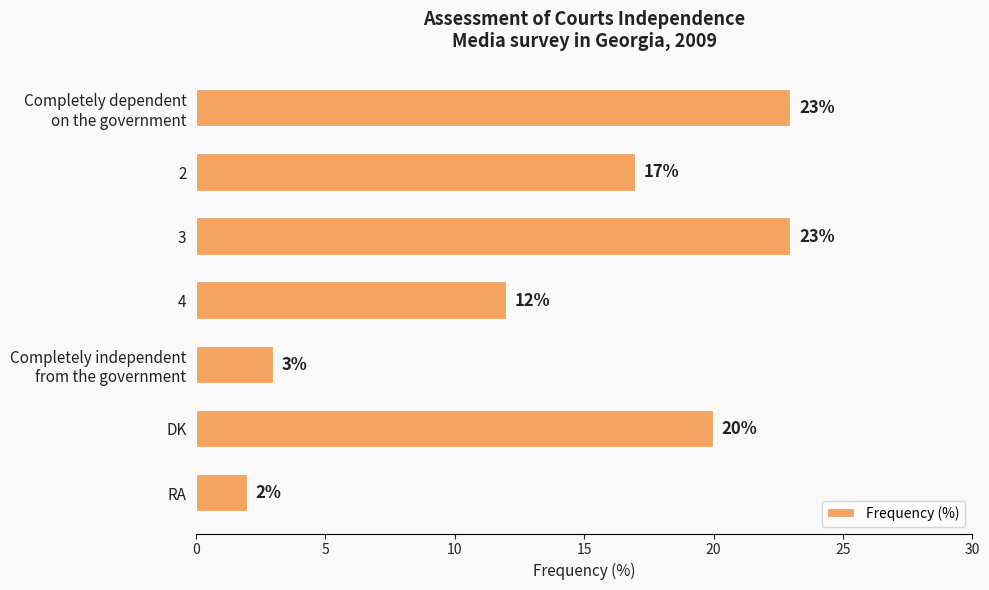

What is the maximum value shown in the chart?

23